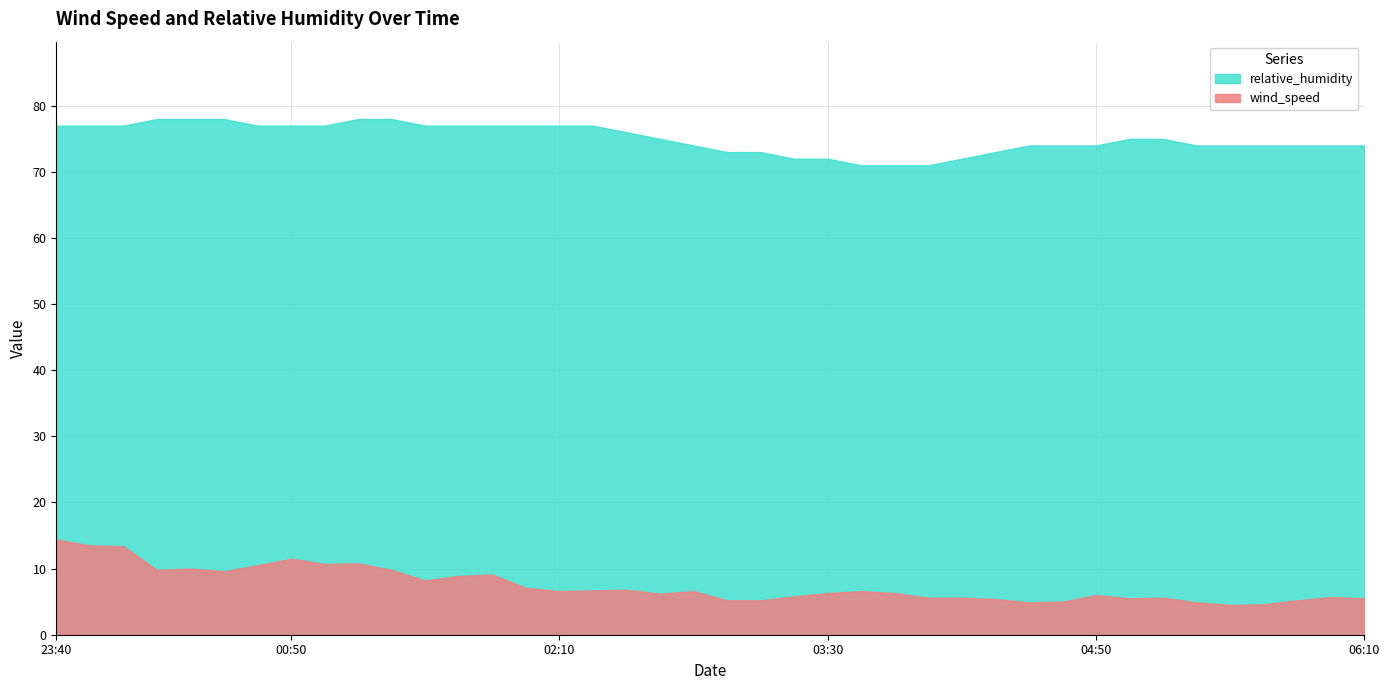

At 2019-01-28 03:40, list the series in order from largest to smallest.

relative_humidity, wind_speed